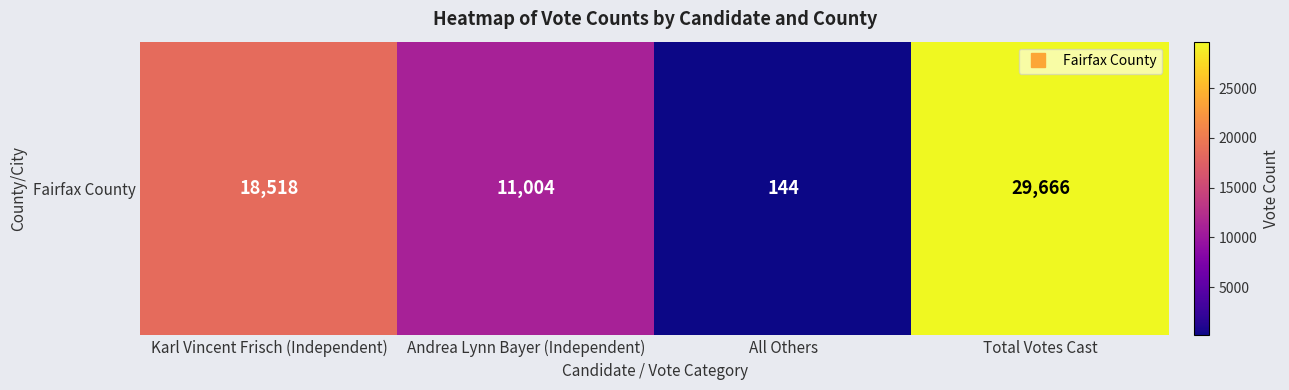

Reading left to right, extract all data points from this chart.

Karl Vincent Frisch (Independent)=18518	Andrea Lynn Bayer (Independent)=11004	All Others=144	Total Votes Cast=29666